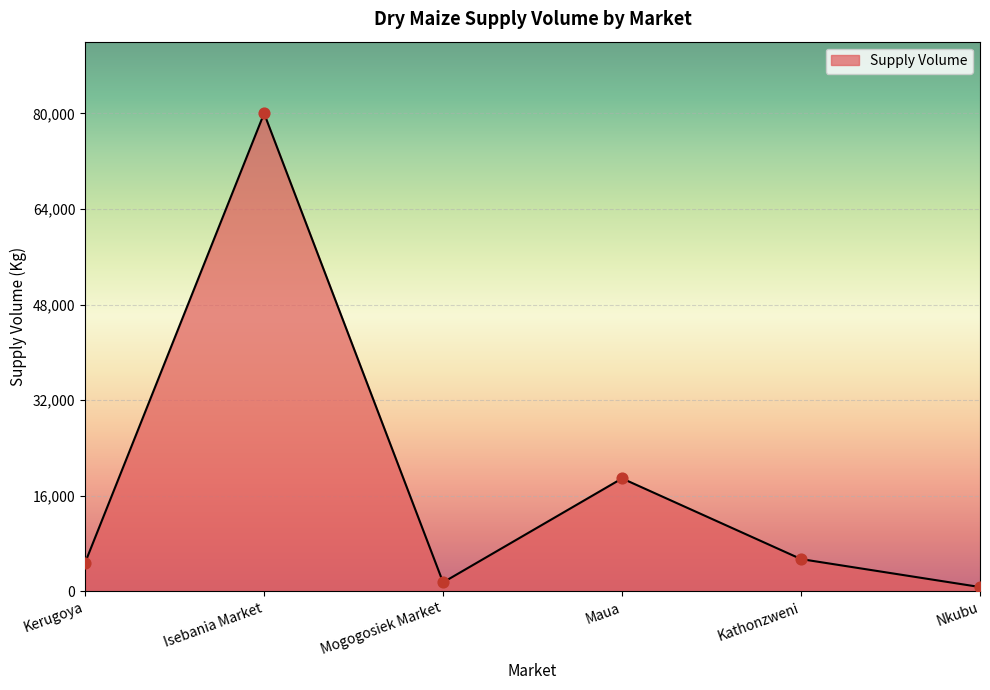

Approximately how many times larger is the value at Maua compared to Mogogosiek Market?

12.6